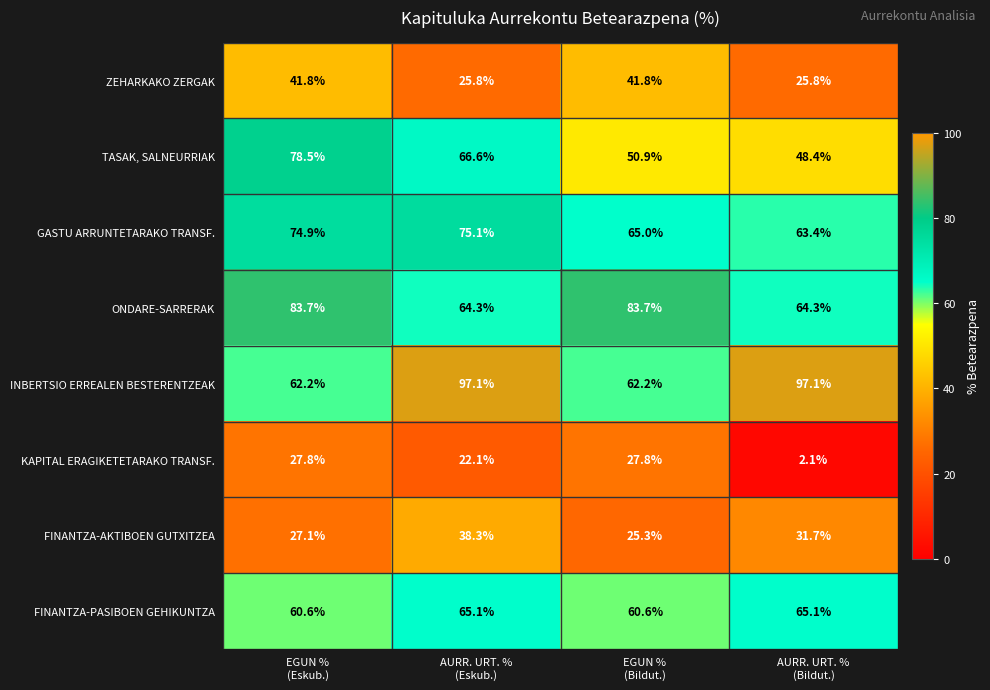

Which series has the largest total across all categories?

INBERTSIO ERREALEN BESTERENTZEAK